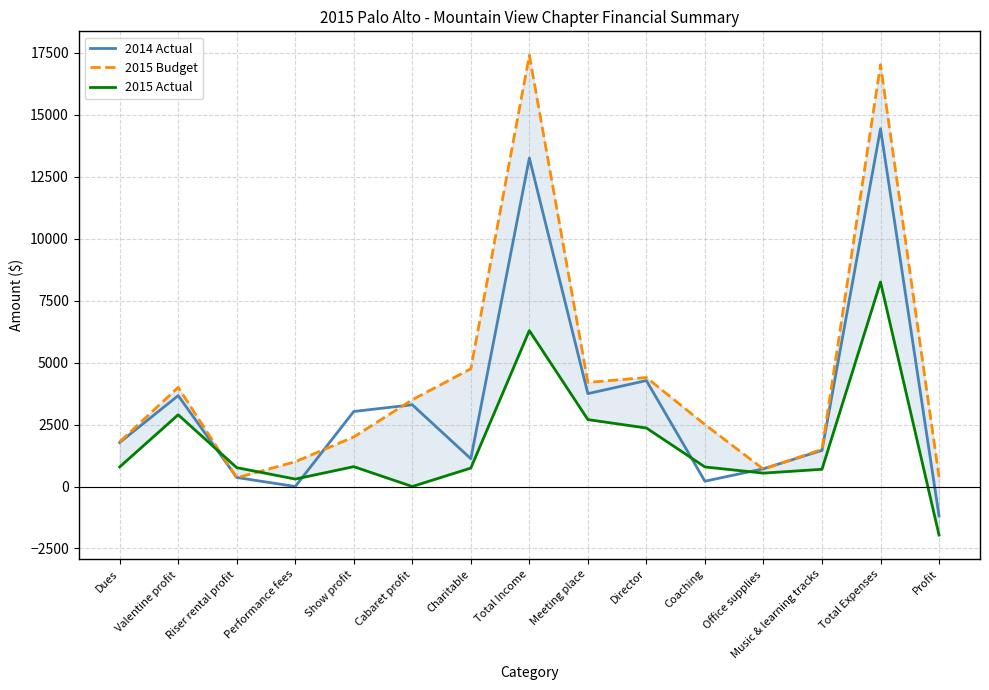

How many lines are shown in the chart?

3